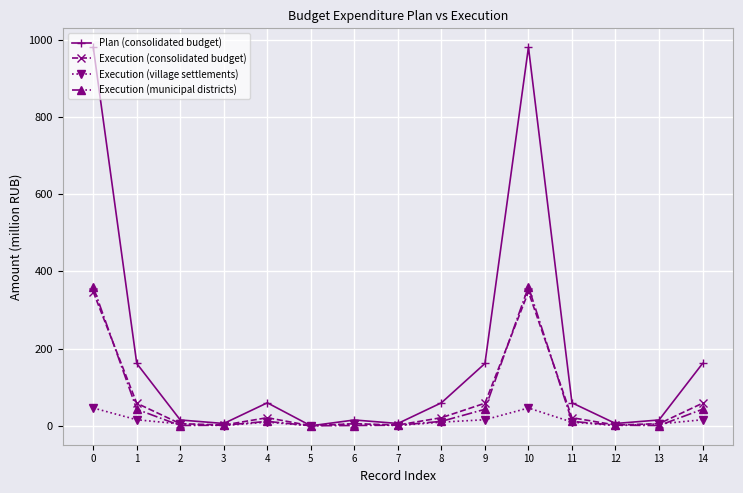

The value of Execution (consolidated budget) at 14 is 100.3. True or false?

False